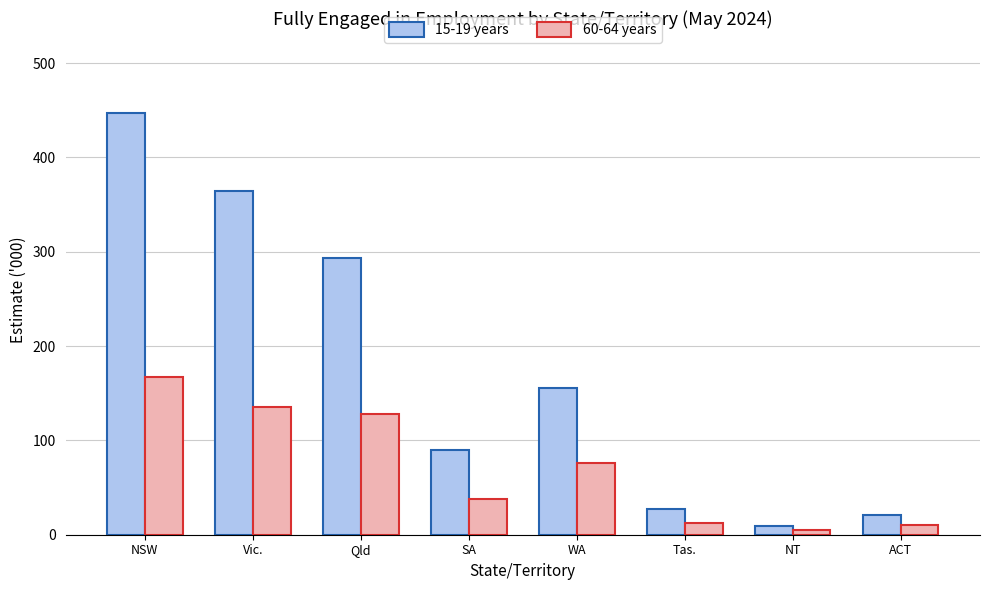

What is the sum of all 60-64 years values?

573.4